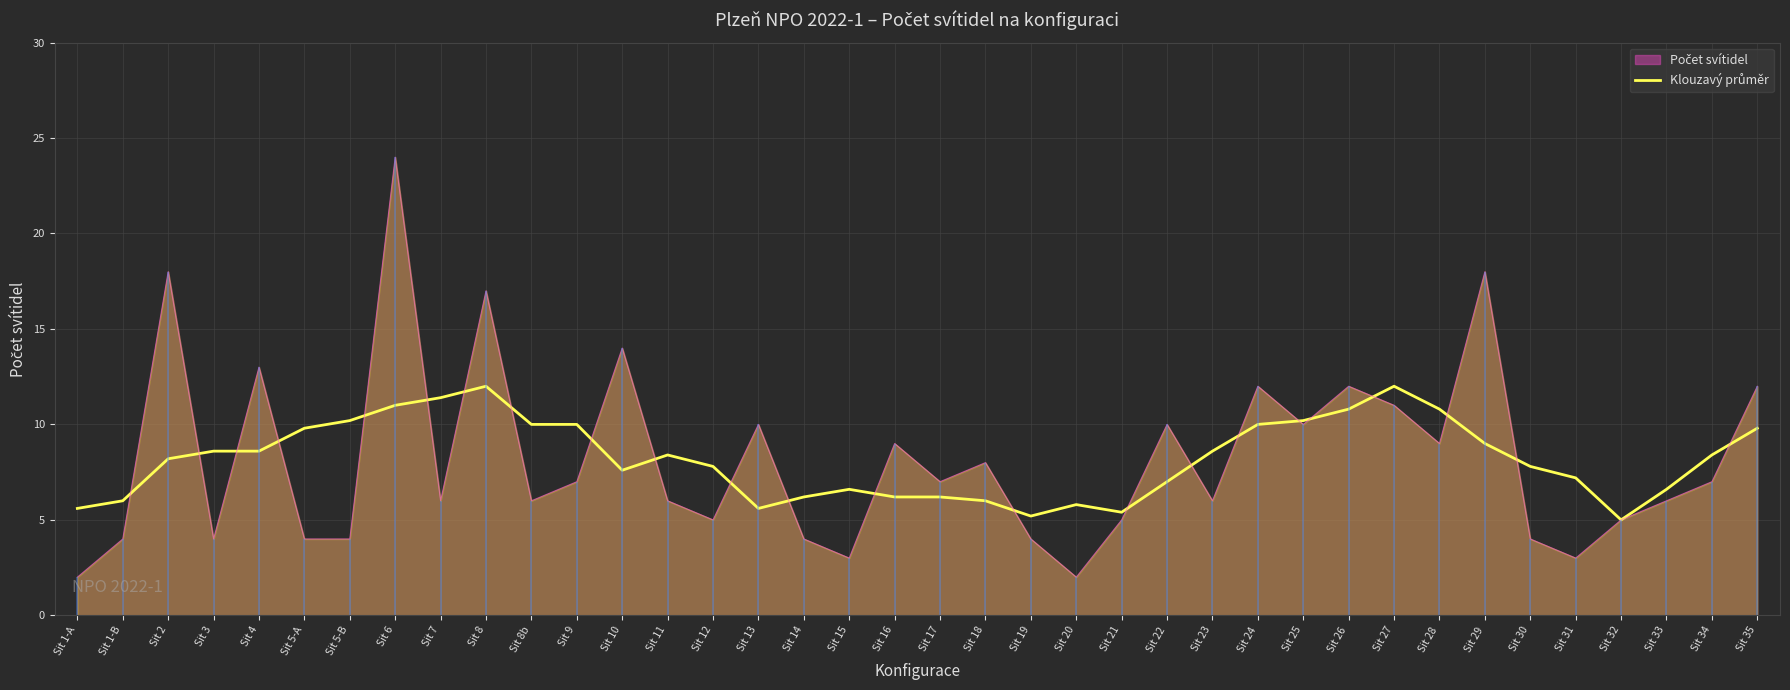

Reading left to right, what are all the values shown in this chart?

Sit 1-A=5.6	Sit 1-B=6.0	Sit 2=8.2	Sit 3=8.6	Sit 4=8.6	Sit 5-A=9.8	Sit 5-B=10.2	Sit 6=11.0	Sit 7=11.4	Sit 8=12.0	Sit 8b=10.0	Sit 9=10.0	Sit 10=7.6	Sit 11=8.4	Sit 12=7.8	Sit 13=5.6	Sit 14=6.2	Sit 15=6.6	Sit 16=6.2	Sit 17=6.2	Sit 18=6.0	Sit 19=5.2	Sit 20=5.8	Sit 21=5.4	Sit 22=7.0	Sit 23=8.6	Sit 24=10.0	Sit 25=10.2	Sit 26=10.8	Sit 27=12.0	Sit 28=10.8	Sit 29=9.0	Sit 30=7.8	Sit 31=7.2	Sit 32=5.0	Sit 33=6.6	Sit 34=8.4	Sit 35=9.8